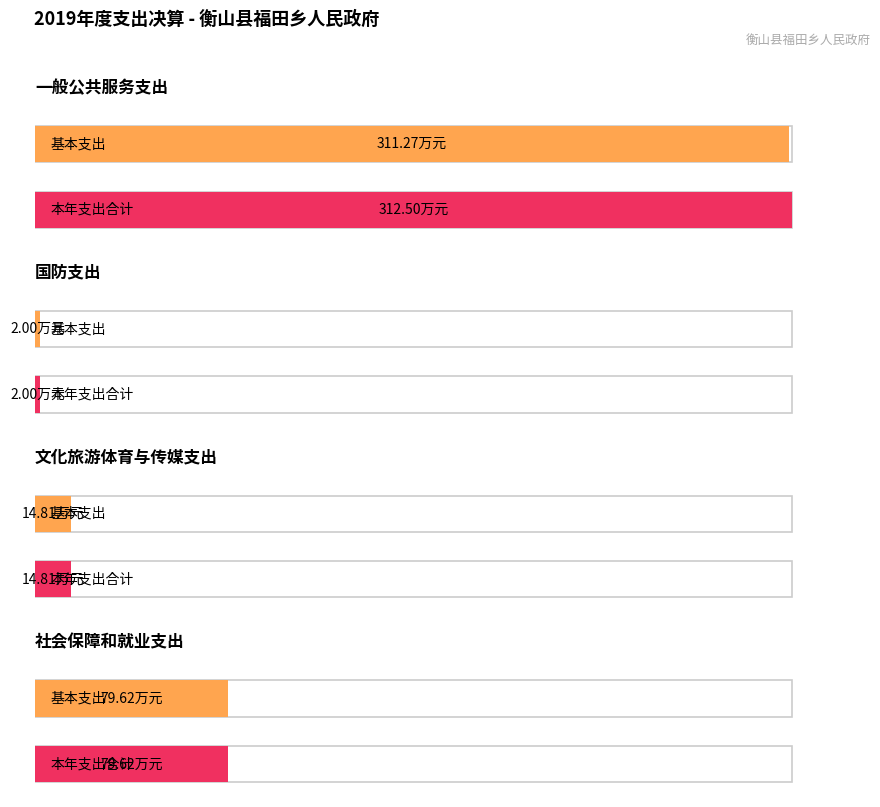

At which category is the sum across all series the highest?

一般公共服务支出